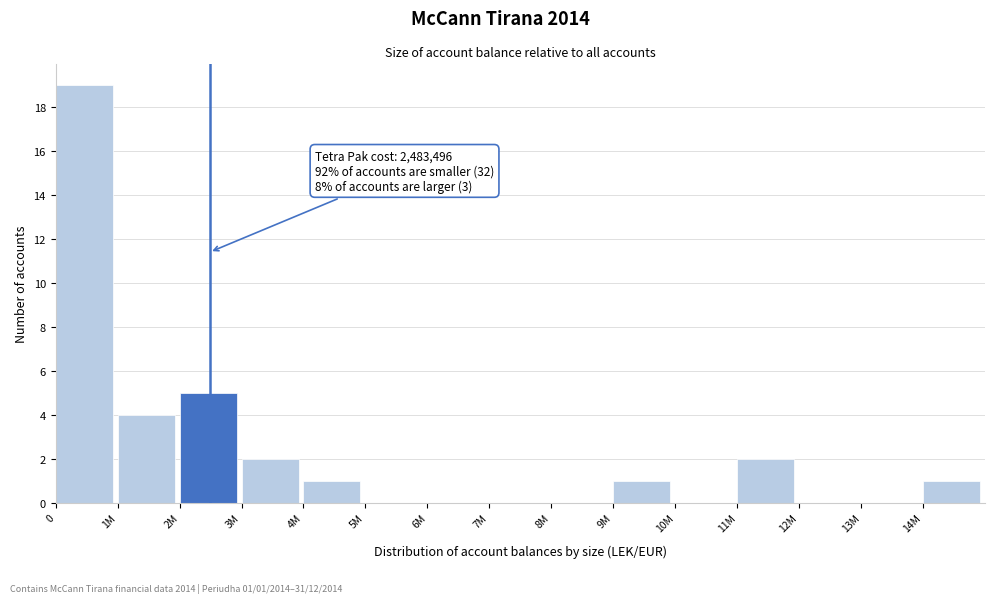

Reading right to left, transcribe all the data shown in this chart.

14M=1	13M=0	12M=0	11M=2	10M=0	9M=1	8M=0	7M=0	6M=0	5M=0	4M=1	3M=2	2M=5	1M=4	0=19